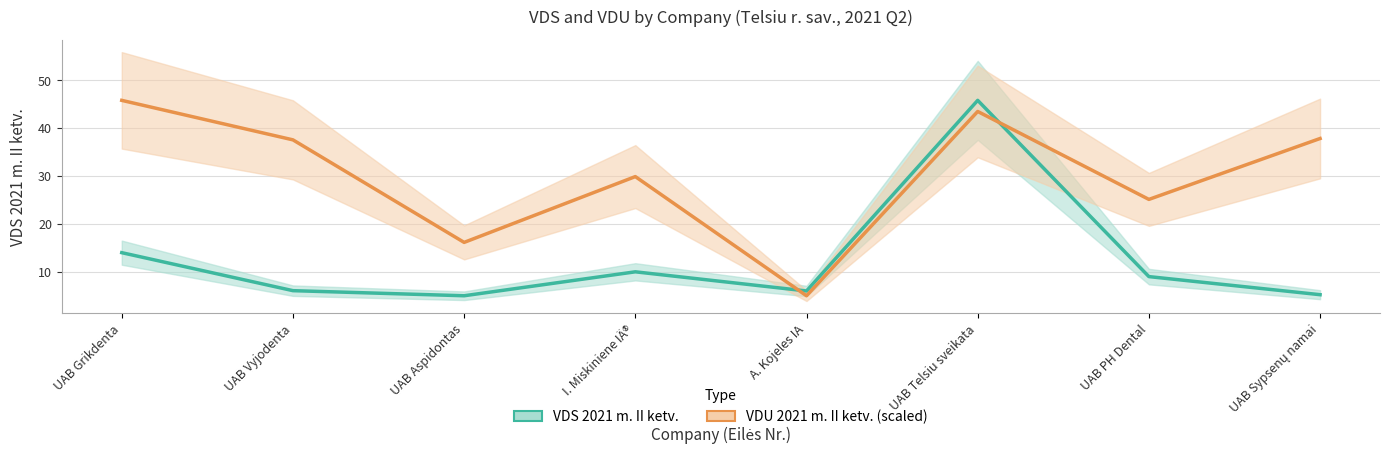

What is the sum of the VDU 2021 m. II ketv. (scaled) values at UAB Vyjodenta and UAB PH Dental?

62.7